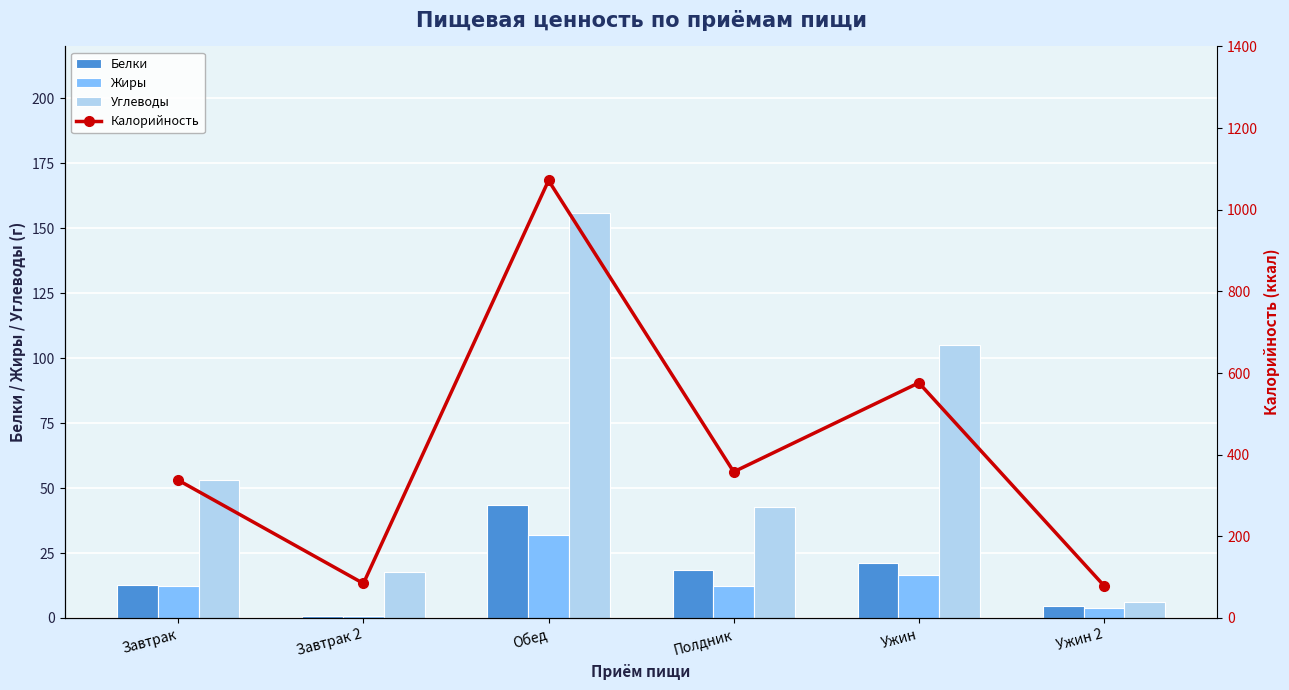

Which label corresponds to the smallest value in the chart?

Завтрак 2